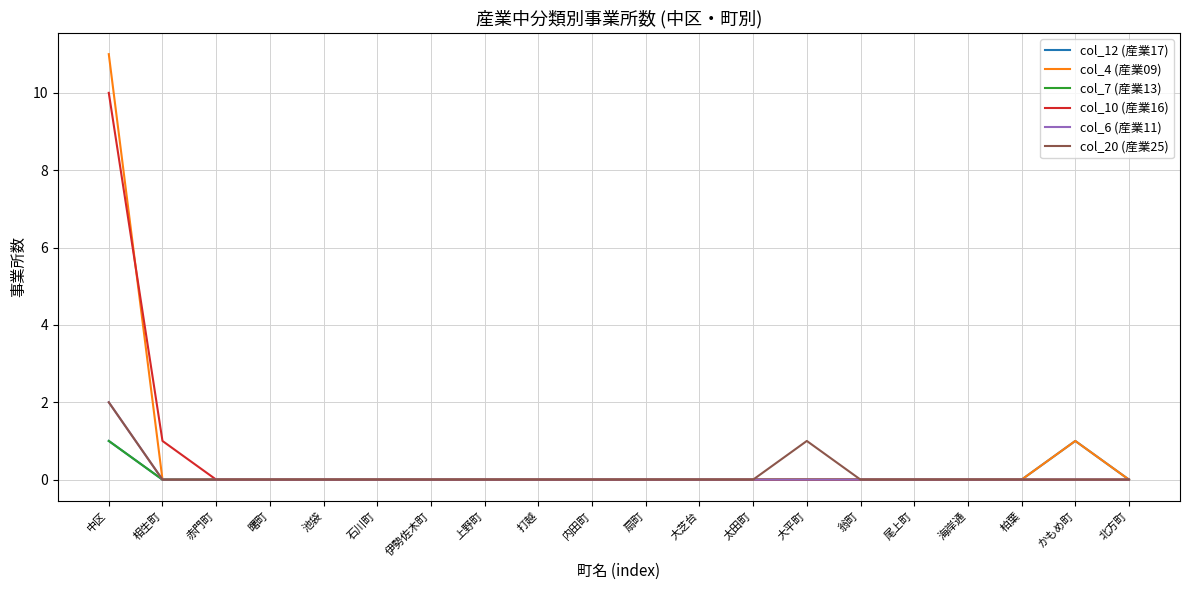

The value of col_20 (産業25) at 伊勢佐木町 is -1. True or false?

False